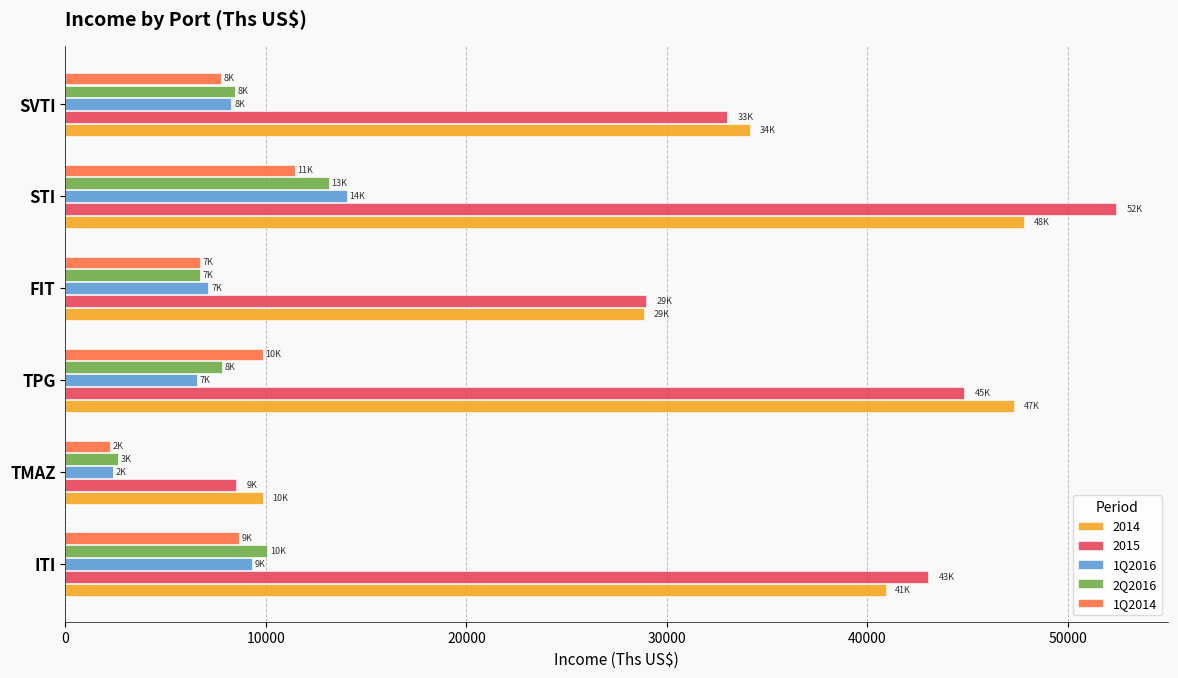

At how many categories does at least one series exceed 40049?

3